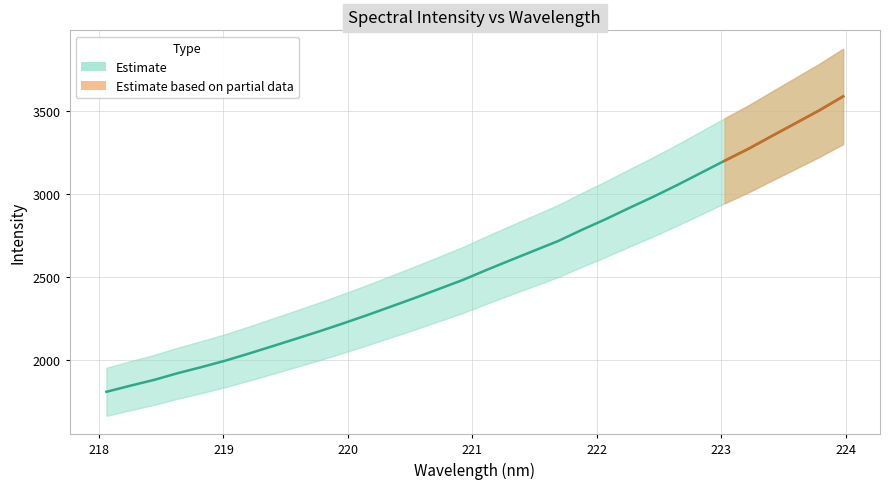

What is the greatest value displayed?

3586.8